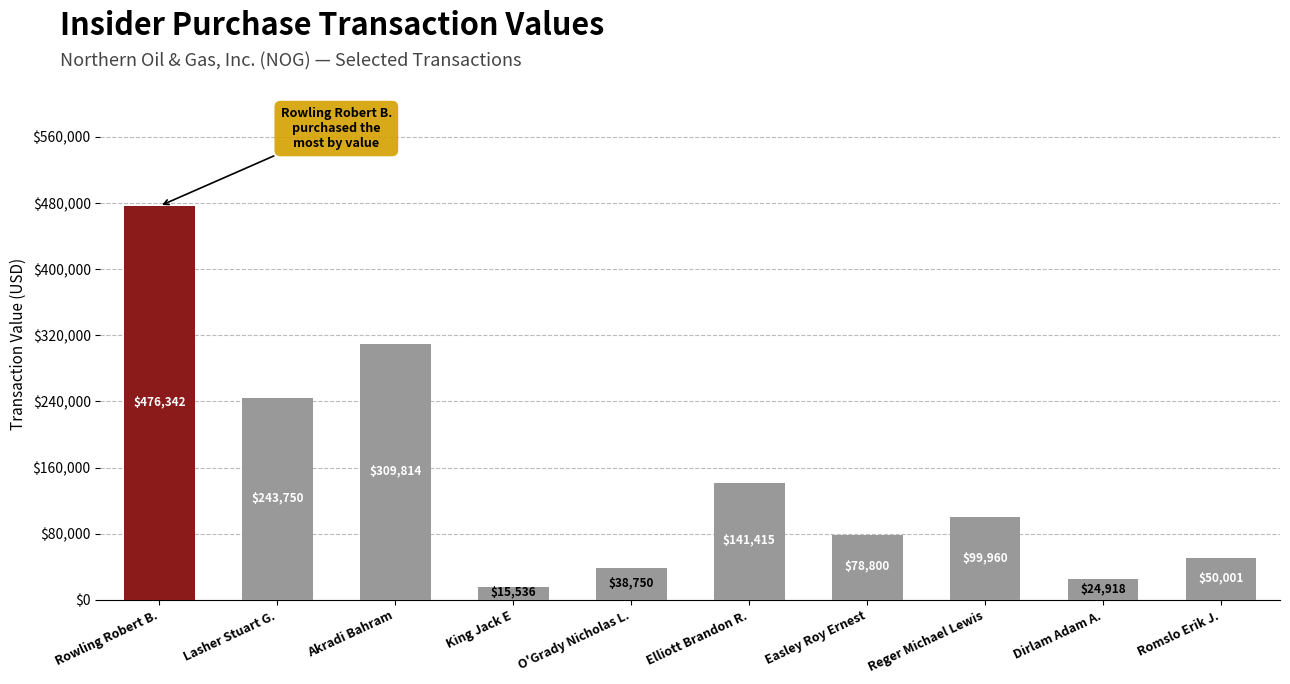

The value at Rowling Robert B. is 476342. True or false?

True